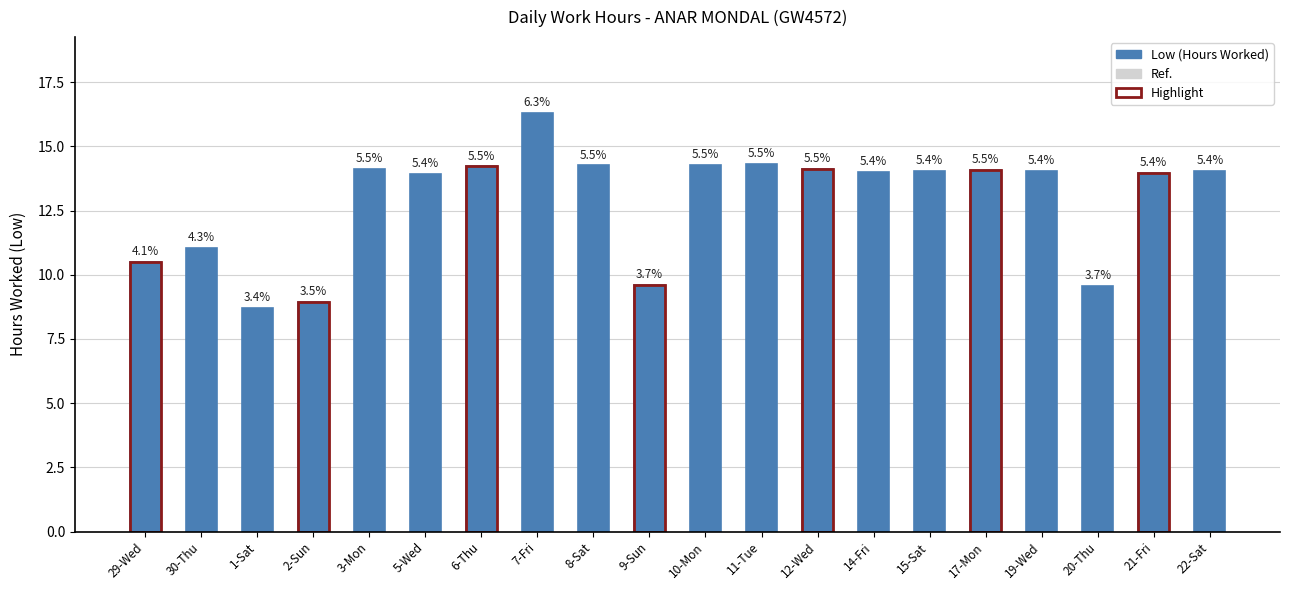

How many bars are there in total?

20